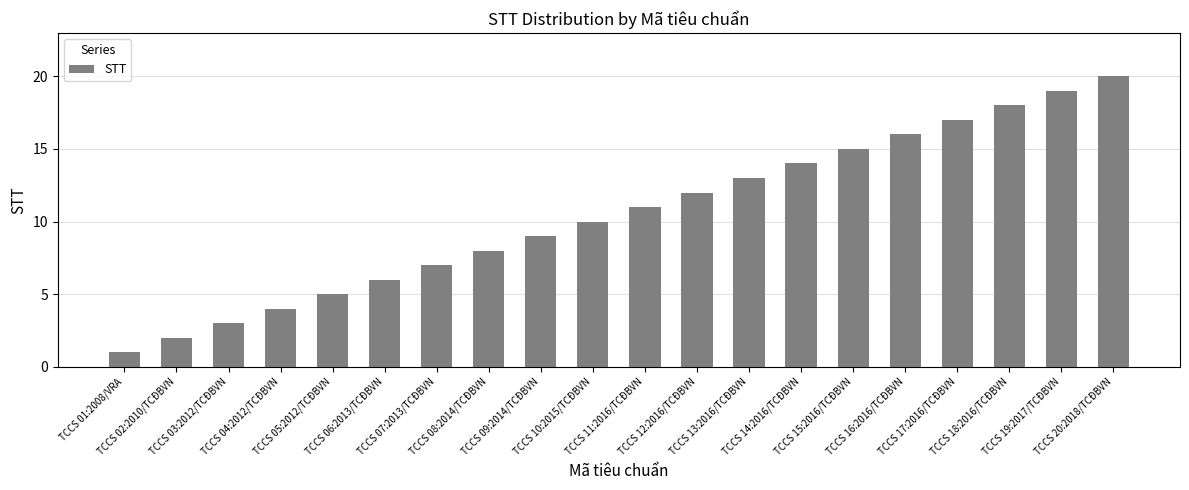

What is the label of the 5th bar from the right?

TCCS 16:2016/TCĐBVN